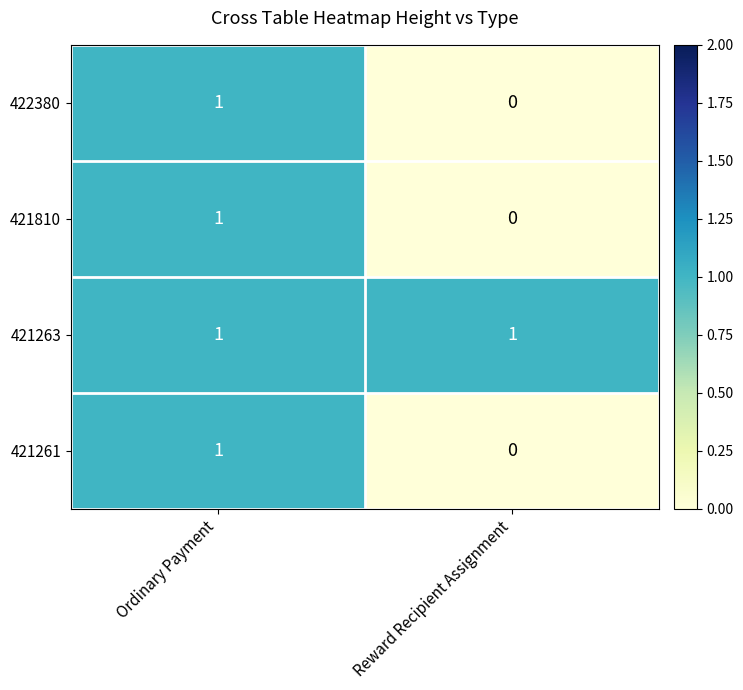

The 421263 series shows 1 at Ordinary Payment. True or false?

True